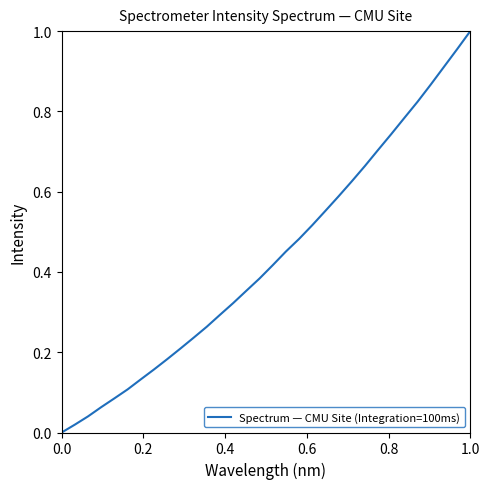

Reading left to right, list all the values displayed in this chart.

0.0	0.0	0.0	0.1	0.1	0.1	0.1	0.2	0.2	0.2	0.2	0.3	0.3	0.3	0.4	0.4	0.4	0.5	0.5	0.5	0.6	0.6	0.6	0.7	0.7	0.7	0.8	0.8	0.9	0.9	1.0	1.0